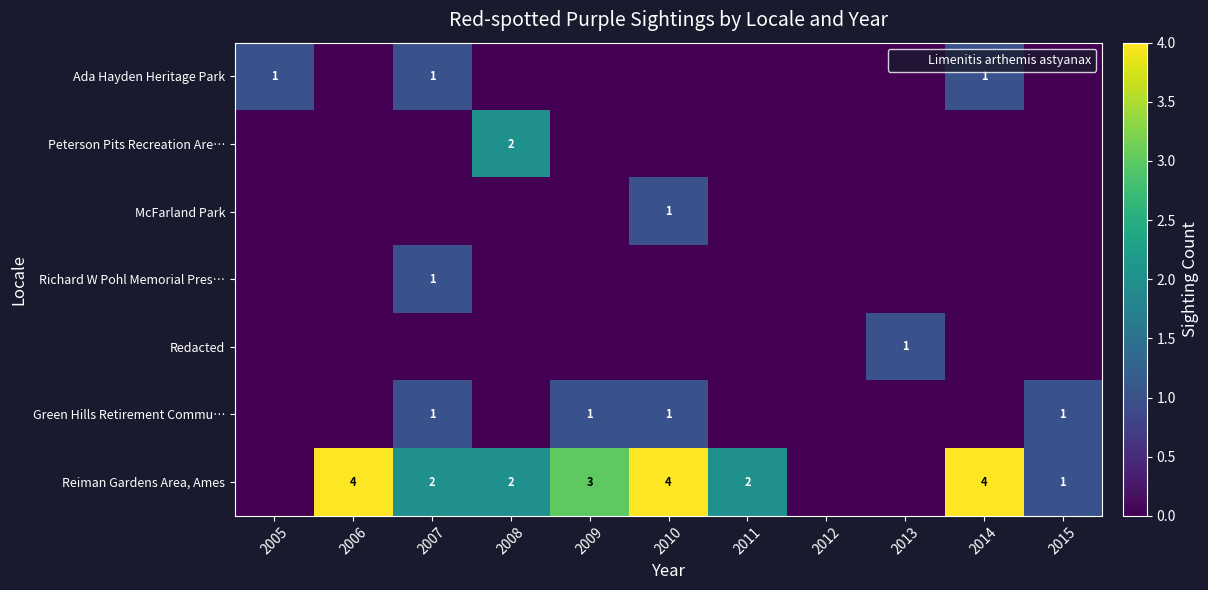

Between 2010 and 2013, which series saw the biggest shift?

Reiman Gardens Area, Ames